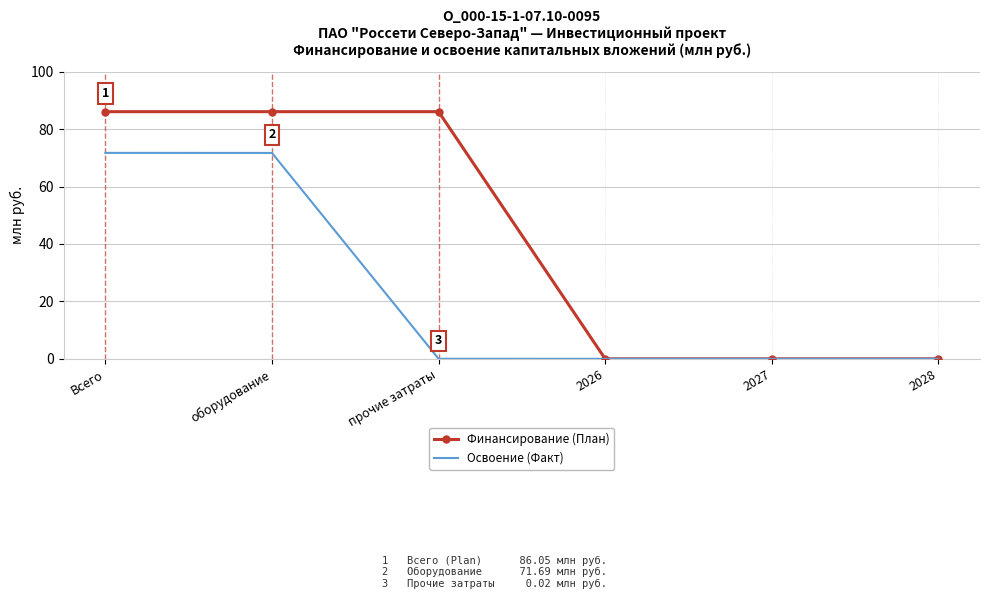

What is the maximum value for Финансирование (План)?

86.1